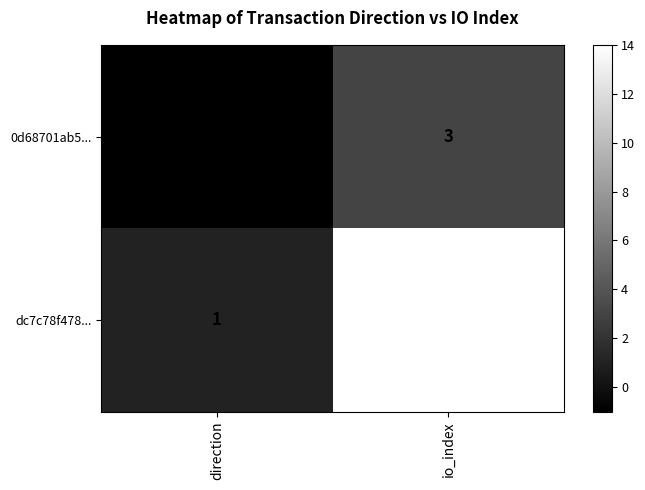

What is the spread (max minus min) of values at io_index?

11